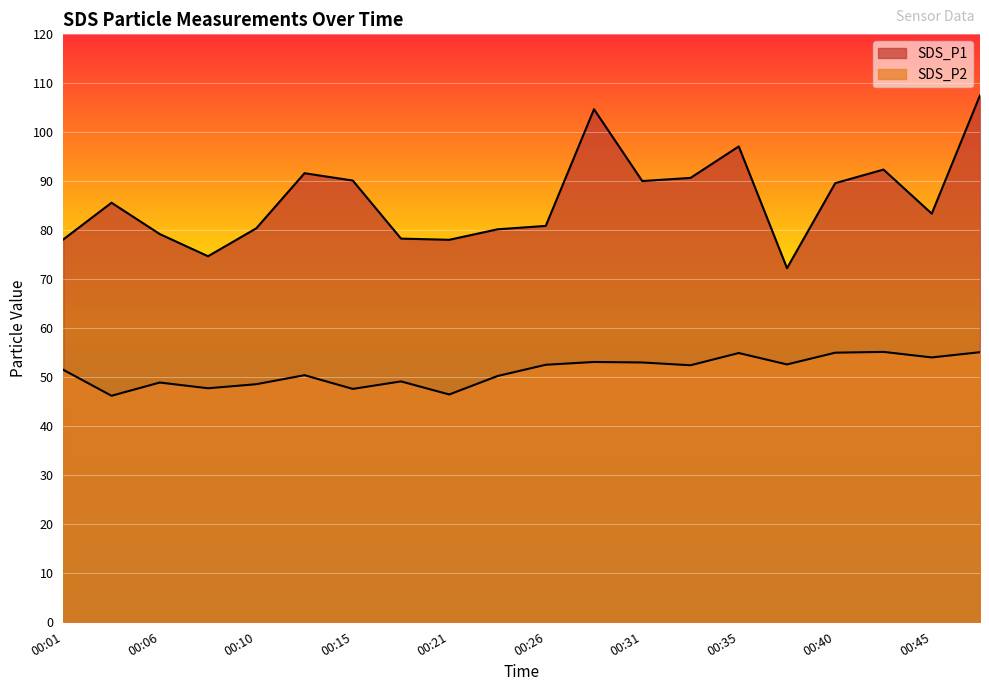

At which category is the sum across all series the highest?

00:48